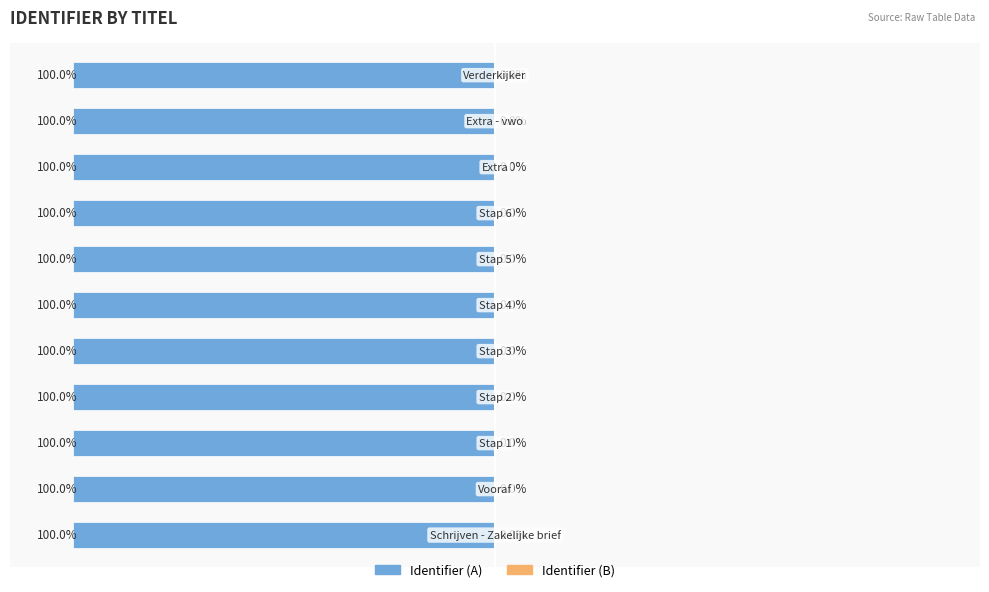

Reading right to left, transcribe all the data shown in this chart.

Identifier (A): 10=-100.0	9=-100.0	8=-100.0	7=-100.0	6=-100.0	5=-100.0	4=-100.0	3=-100.0	2=-100.0	1=-100.0	0=-100.0
Identifier (B): 10=0.0	9=0.0	8=0.0	7=0.0	6=0.0	5=0.0	4=0.0	3=0.0	2=0.0	1=0.0	0=0.0